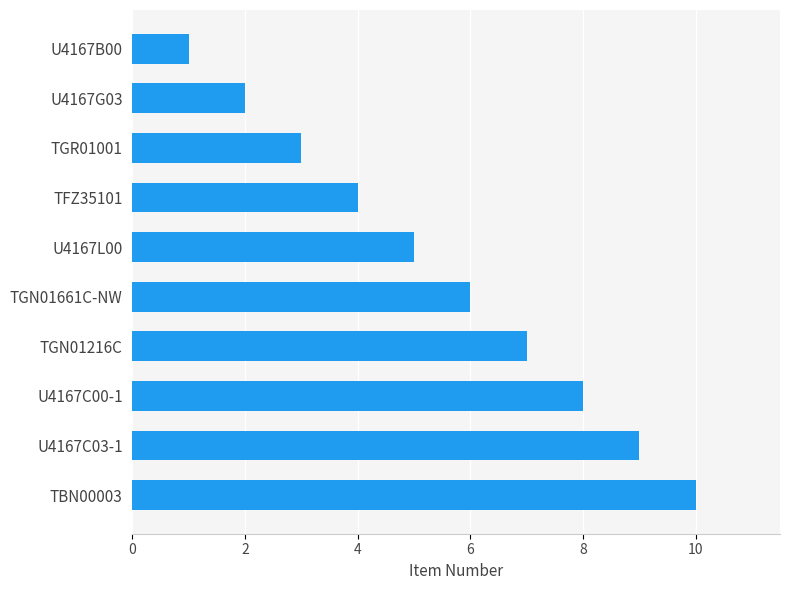

Are the bars grouped side by side (vs. stacked)?

No